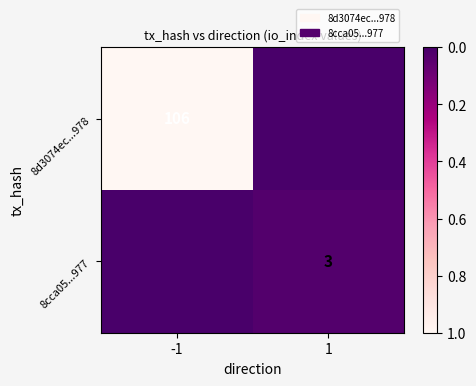

Is the value of 8cca05...977 at 1 greater than the value of 8d3074ec...978 at -1?

No